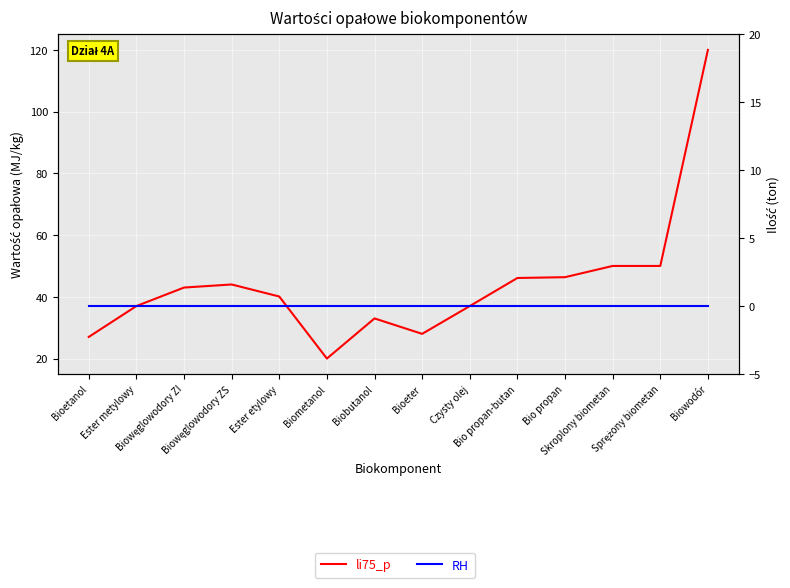

Which series changed the most between Biobutanol and Czysty olej?

li75_p